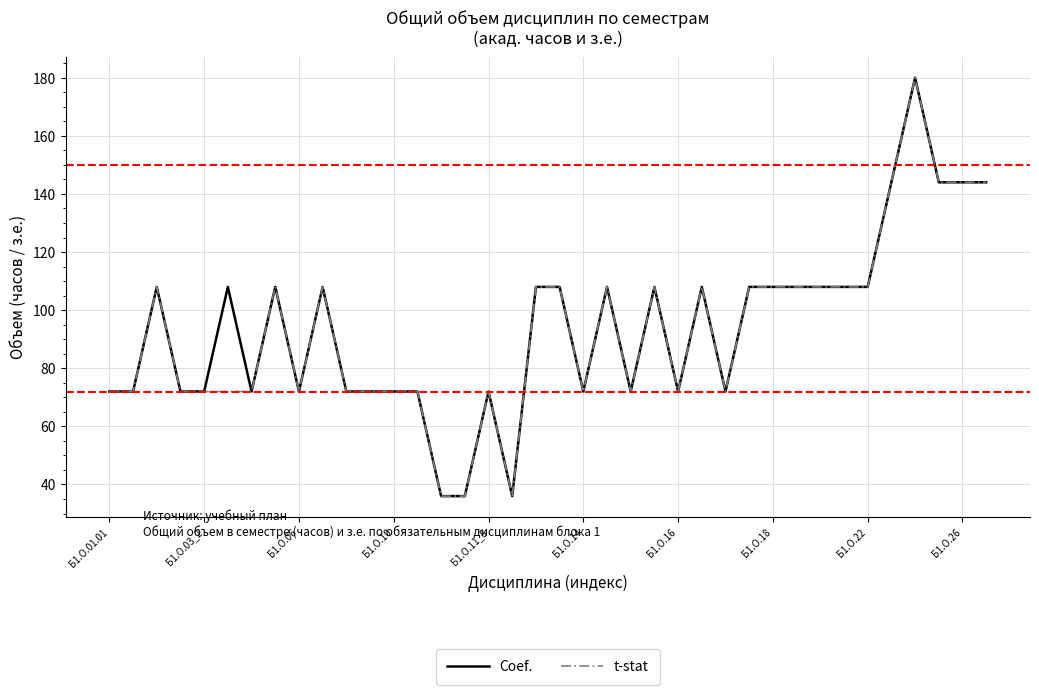

What is the minimum value for t-stat?

36